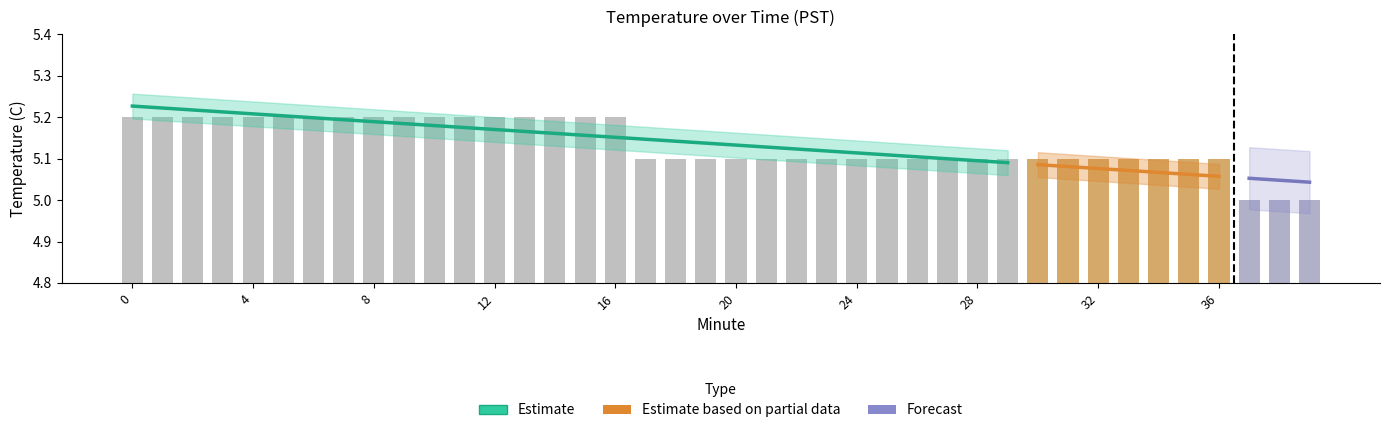

What is the smallest value displayed?

5.0